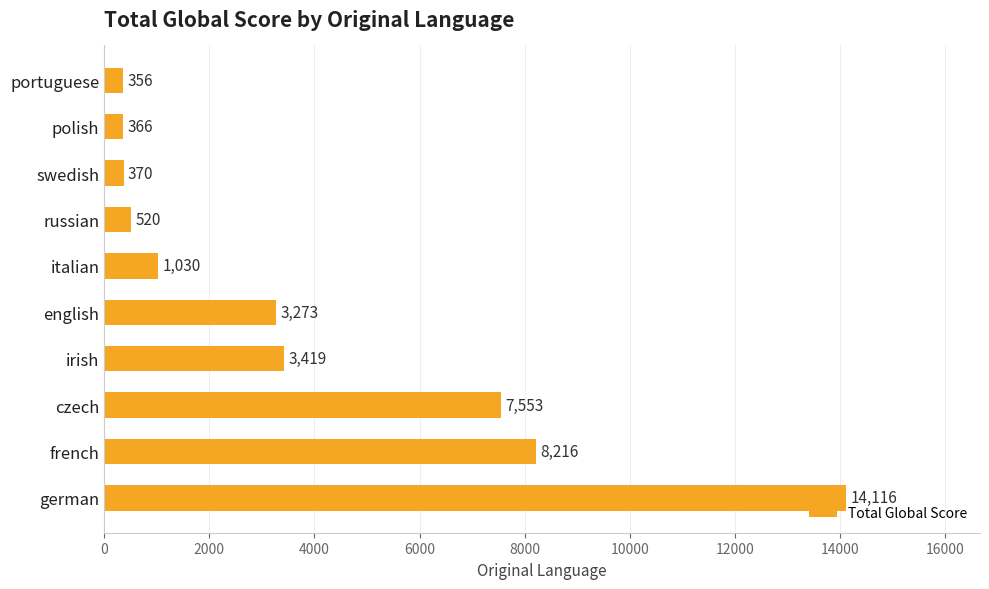

Reading bottom to top, what are all the values shown in this chart?

14116	8216	7553	3419	3273	1030	520	370	366	356